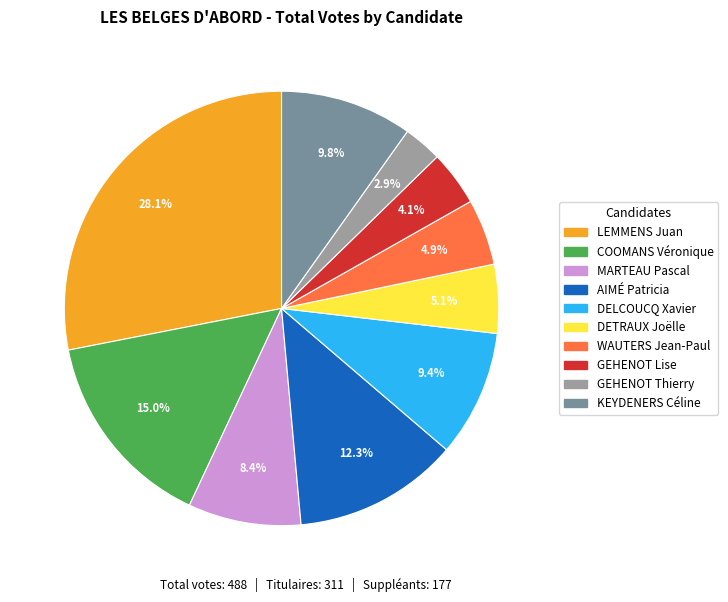

Do WAUTERS Jean-Paul and DETRAUX Joëlle together represent more than half of the pie?

No